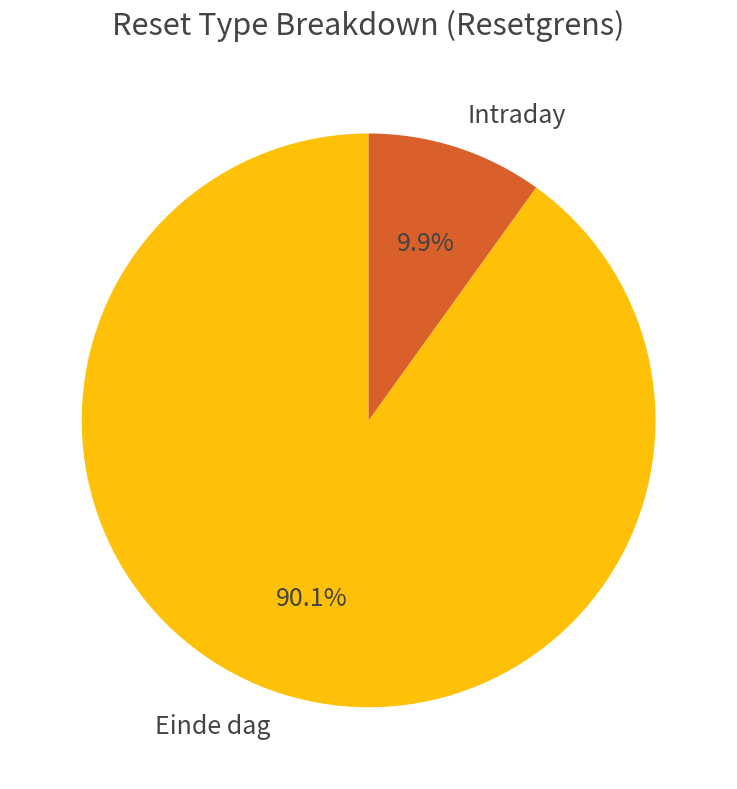

To the nearest percent, what percentage of the pie is Einde dag?

90%